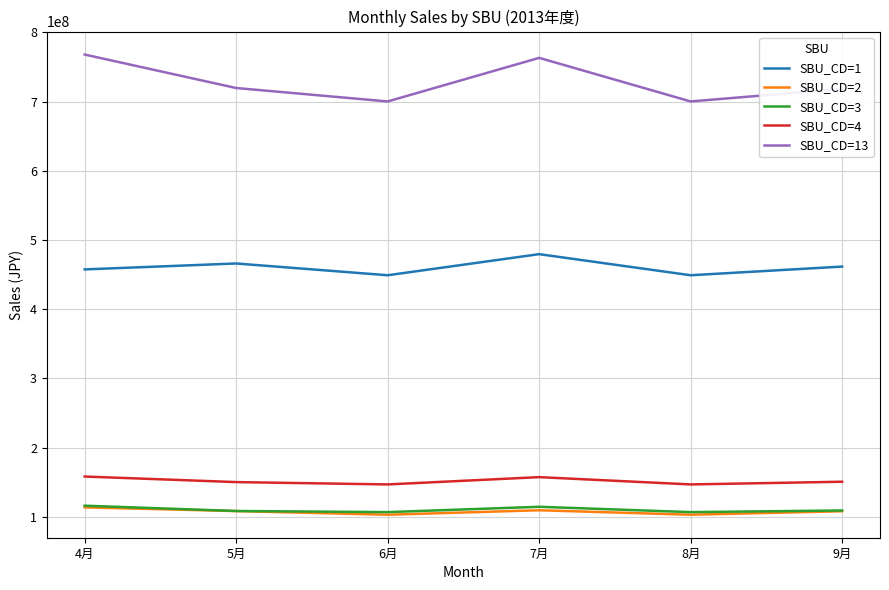

True or false: SBU_CD=3 and SBU_CD=1 cross at least once.

False